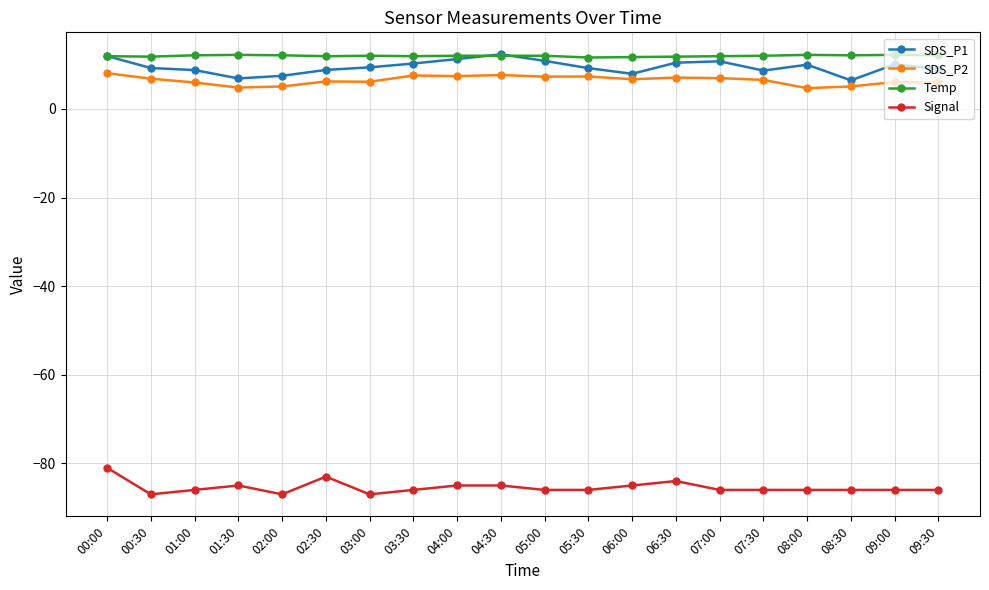

Does the chart display data point markers on the line(s)?

Yes